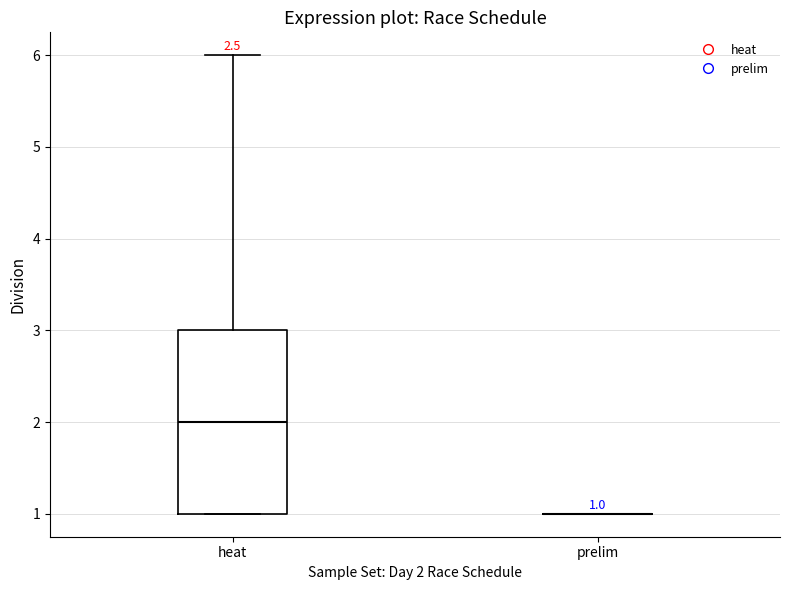

Comparing the boxes themselves (not the whiskers), which one is the tallest?

heat